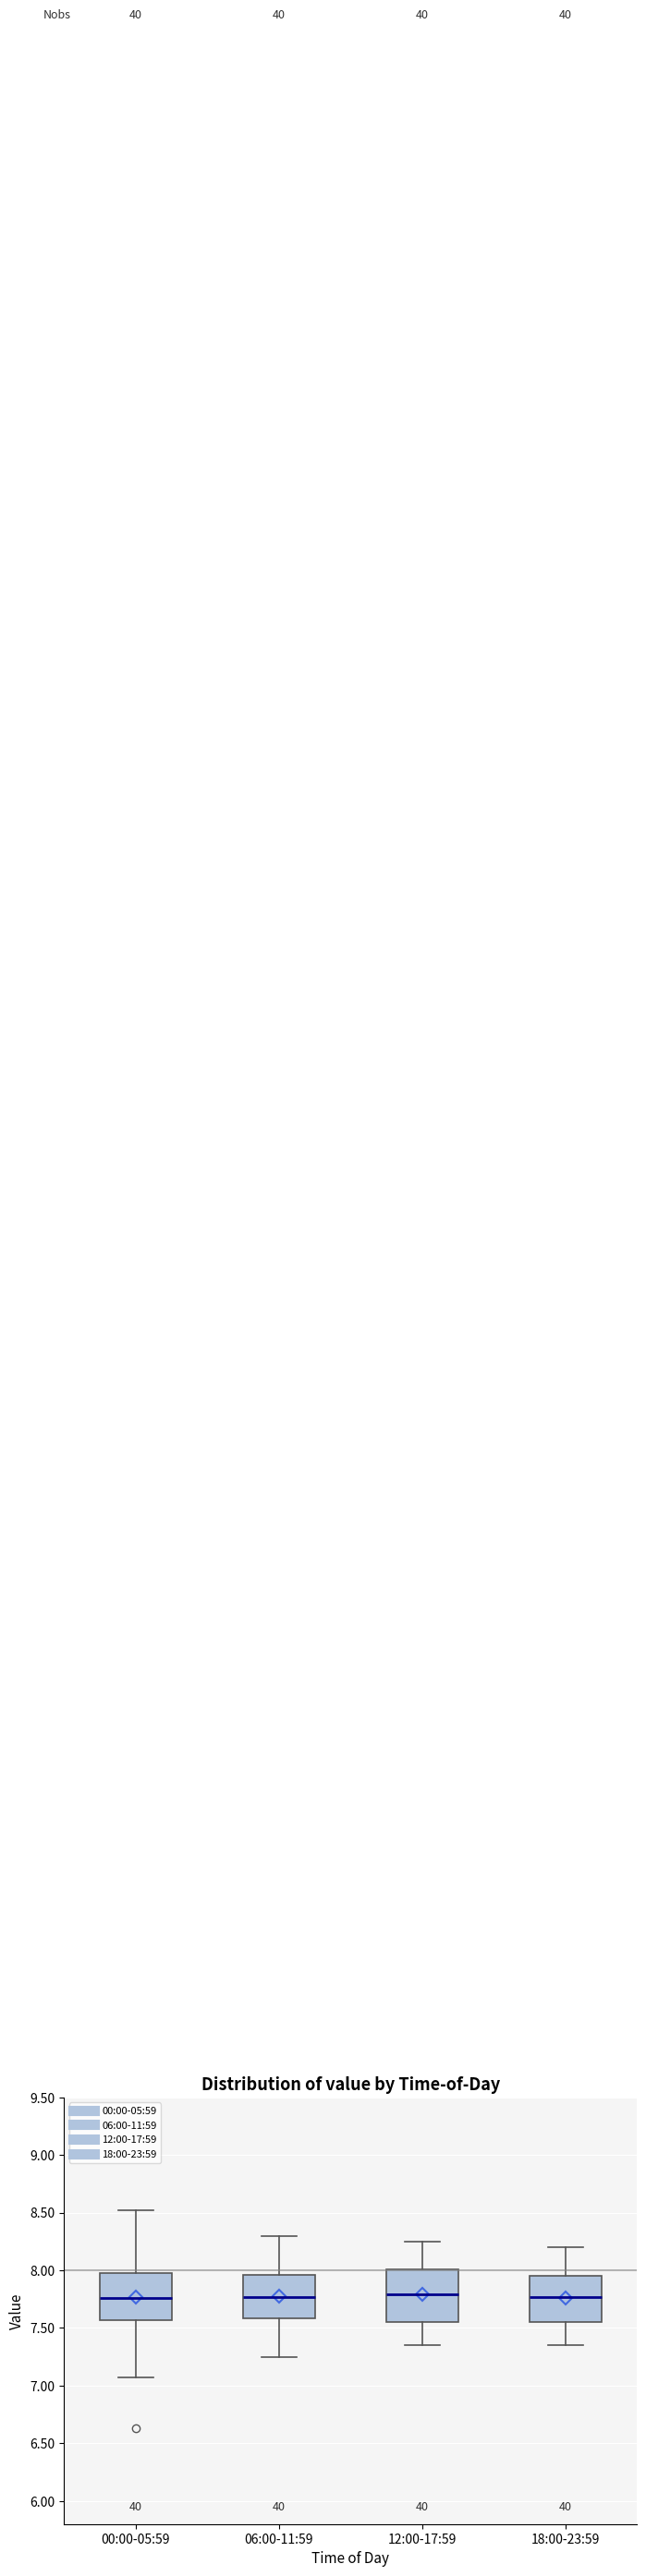

Where is the upper edge of the box for 00:00-05:59 on the y-axis? The values are not printed on the chart, so give them approximately, as read against the axis.

8.00